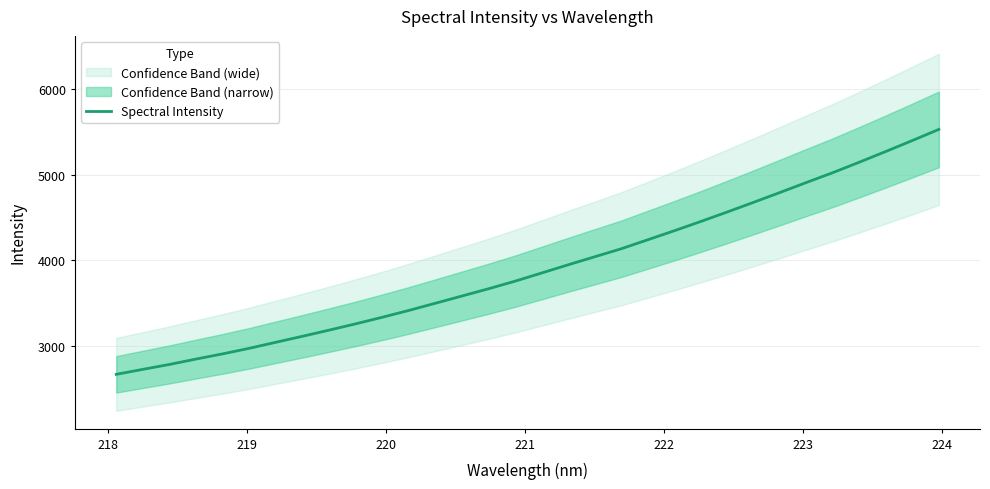

What is the minimum value for Spectral Intensity?

2664.3